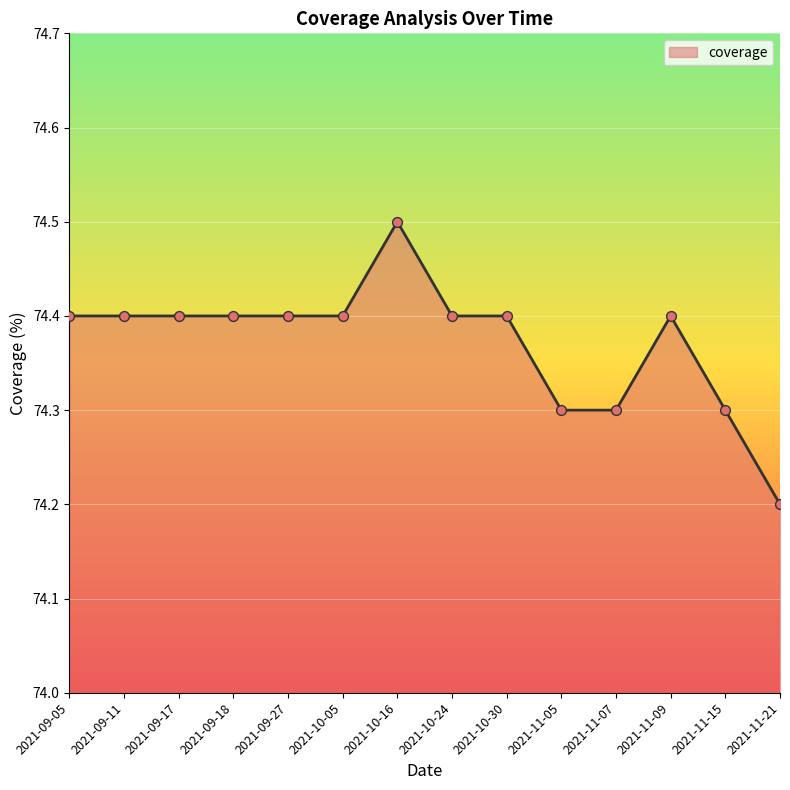

Approximately how many times larger is the value at 2021-10-24 compared to 2021-11-21?

1.0